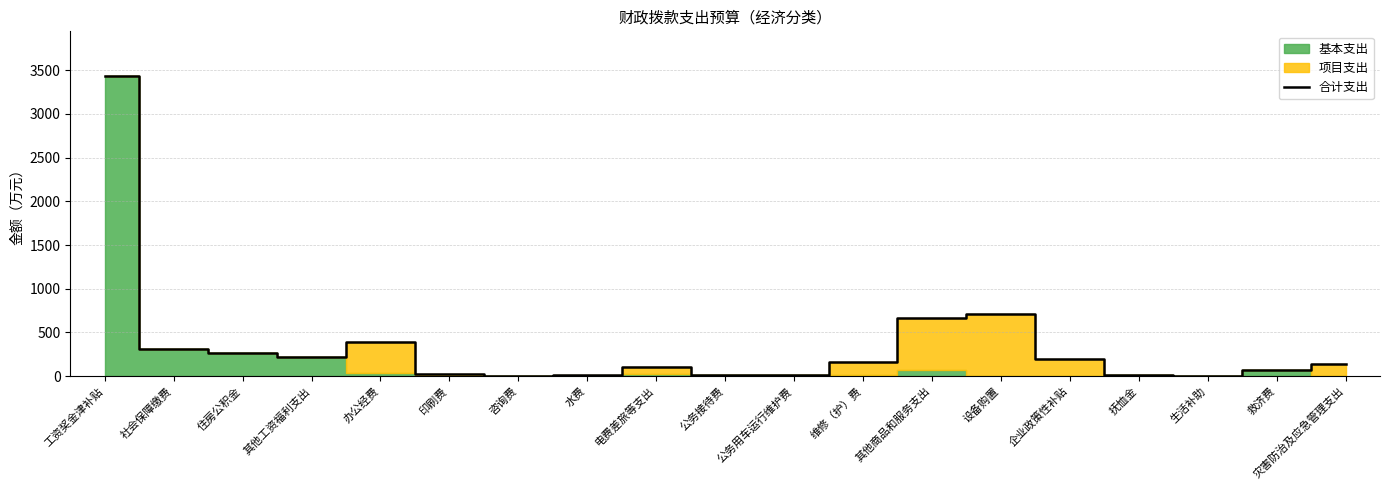

True or false: the data has more than 0 interior local peaks.

True